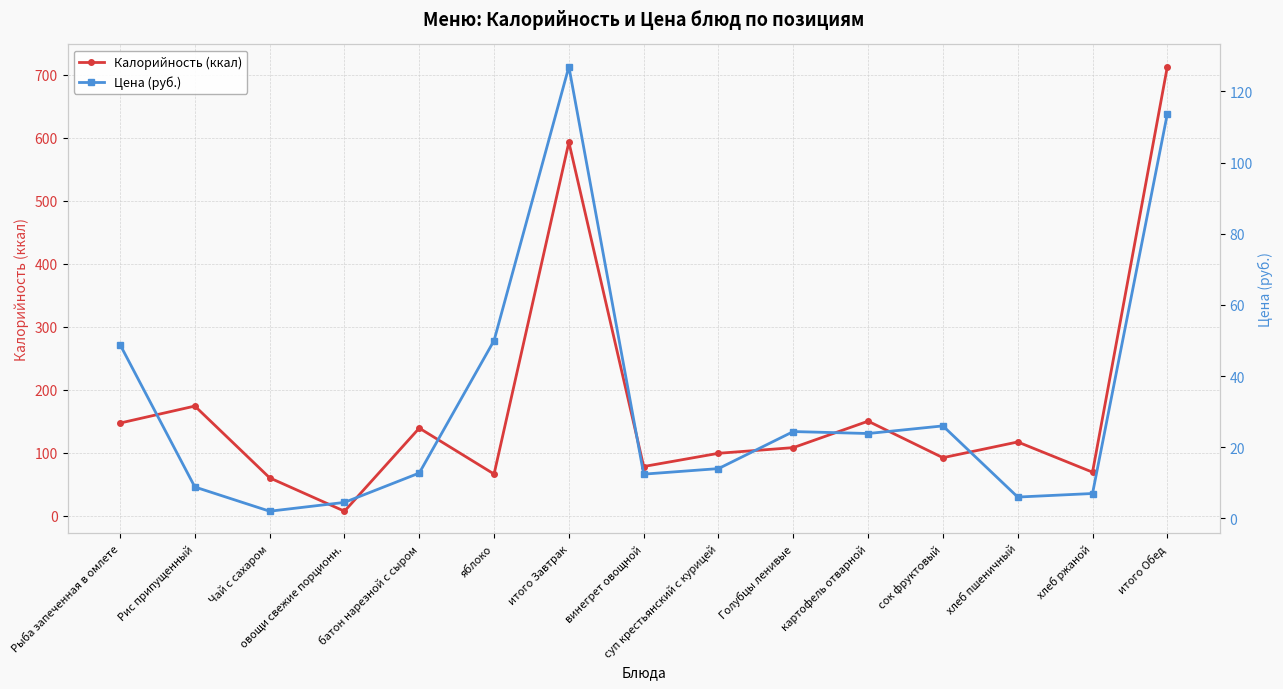

What is the total value across all series at овощи свежие порционн.?

11.5